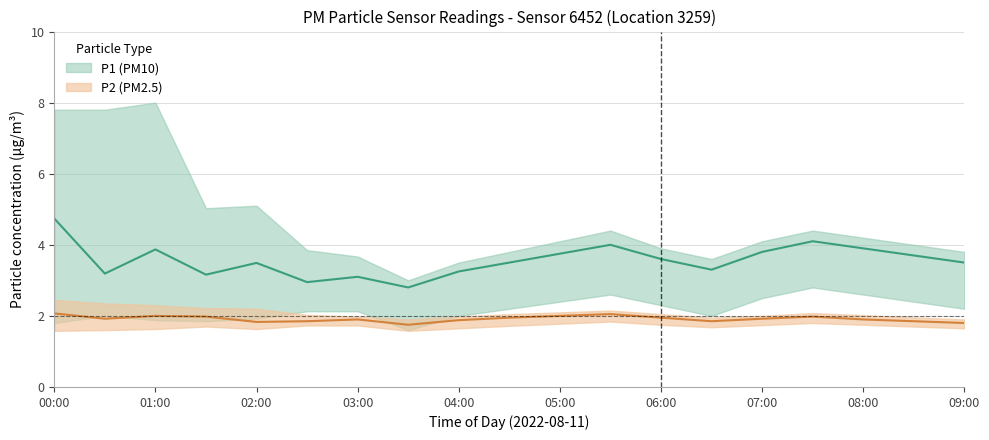

What is the spread (max minus min) of values at 07:30?

2.1